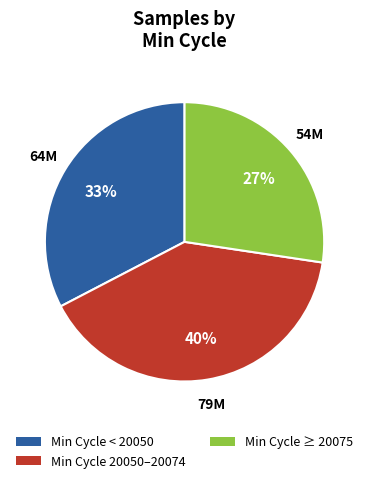

How many slices are in this pie chart?

3